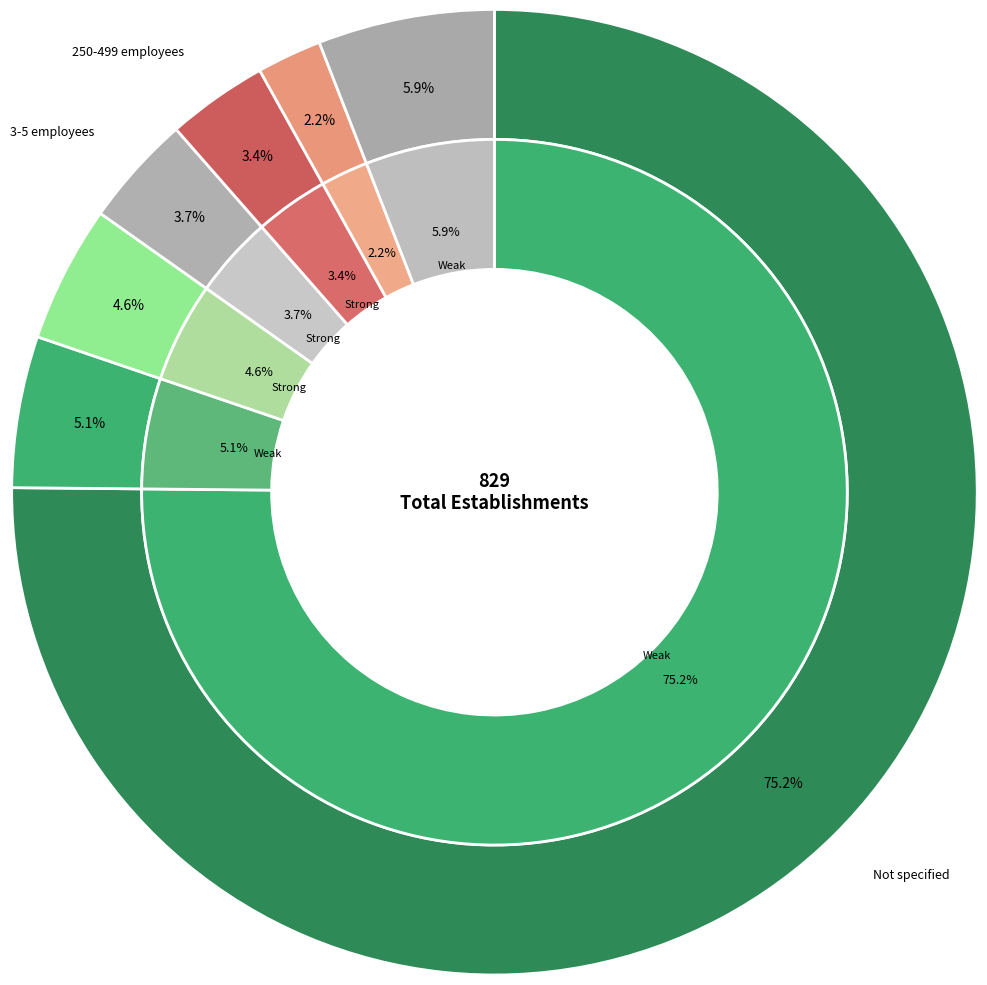

What percentage is NOT represented by 03?

97.8%